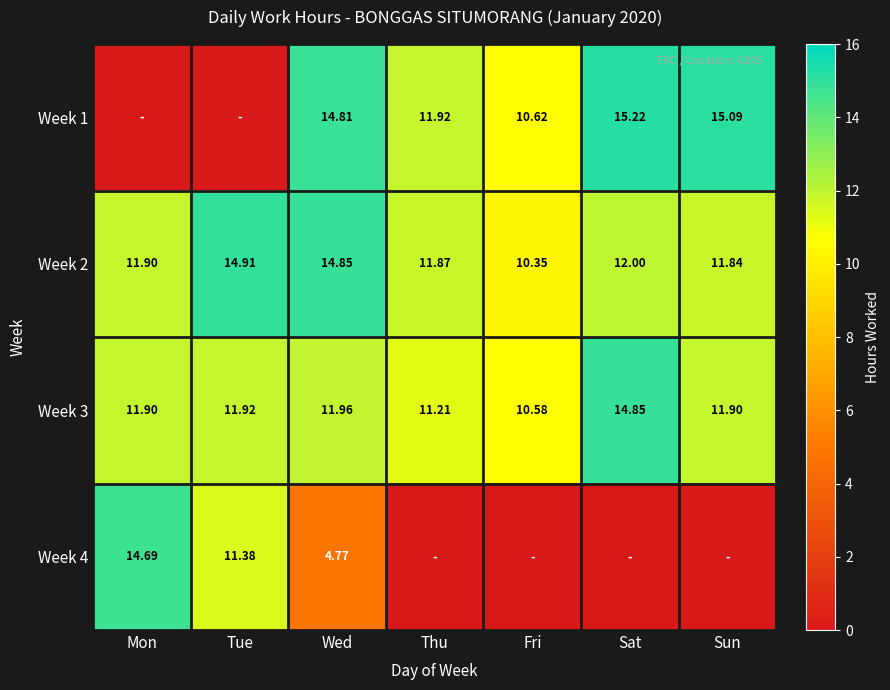

Between Sun and Thu, which is larger?

Sun